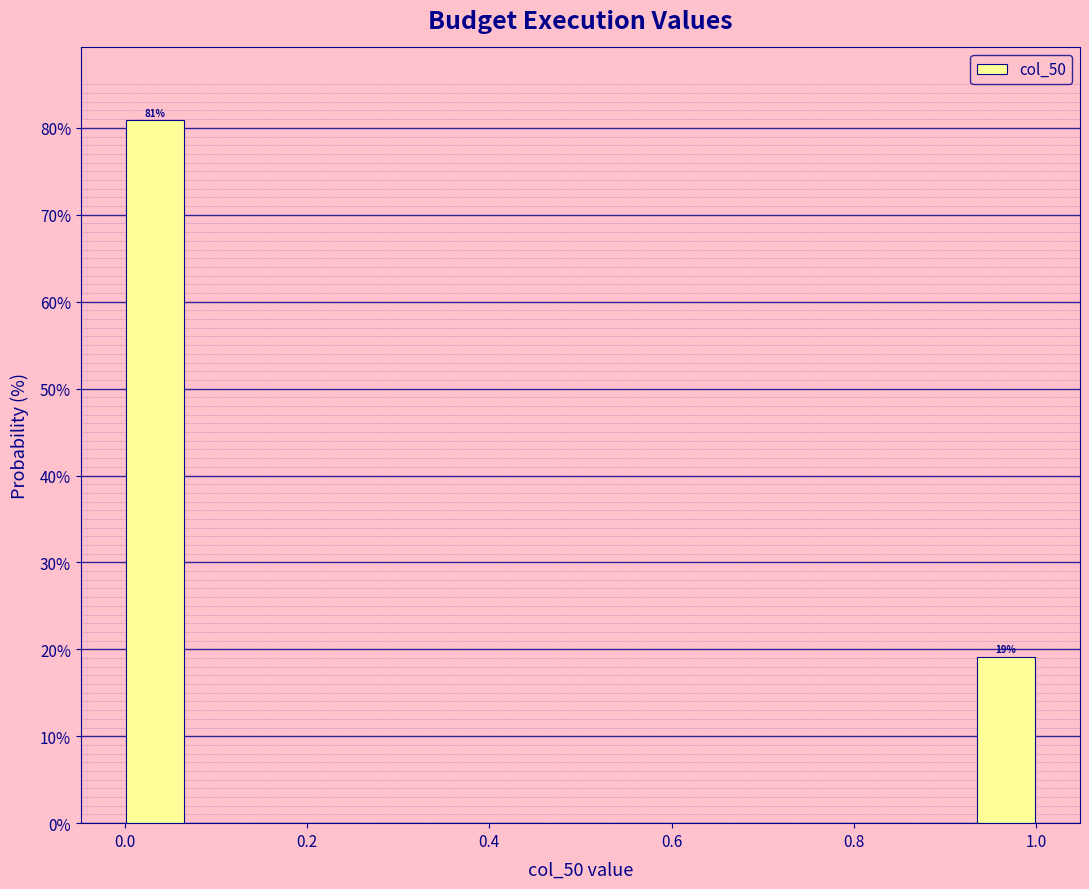

Read against the x-axis, roughly where is the centre of the tallest bar?

0.04